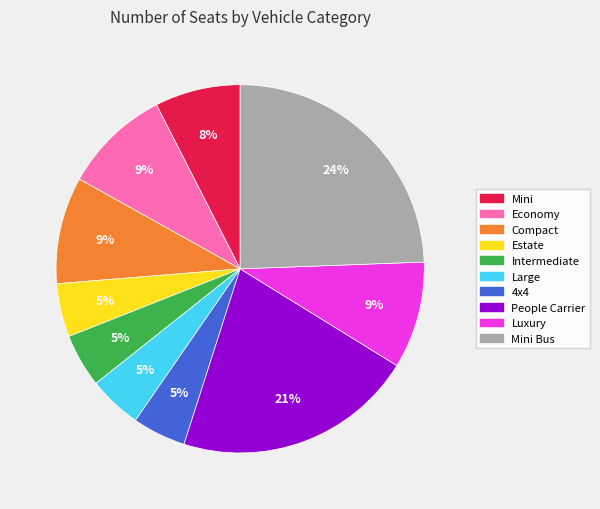

Does any single category account for the majority?

No